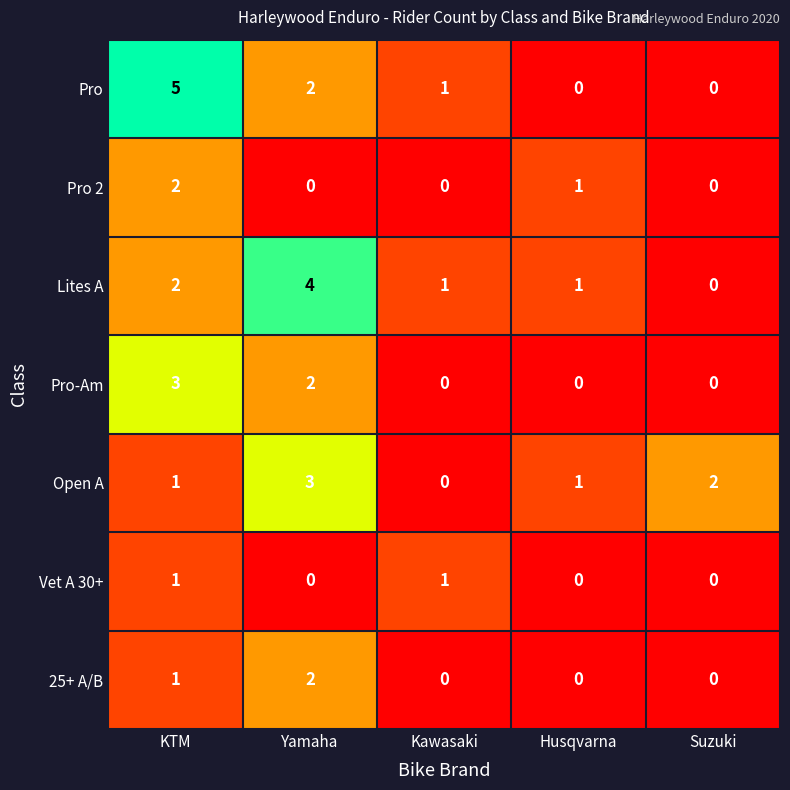

Between Kawasaki and Suzuki, which series saw the biggest shift?

Open A